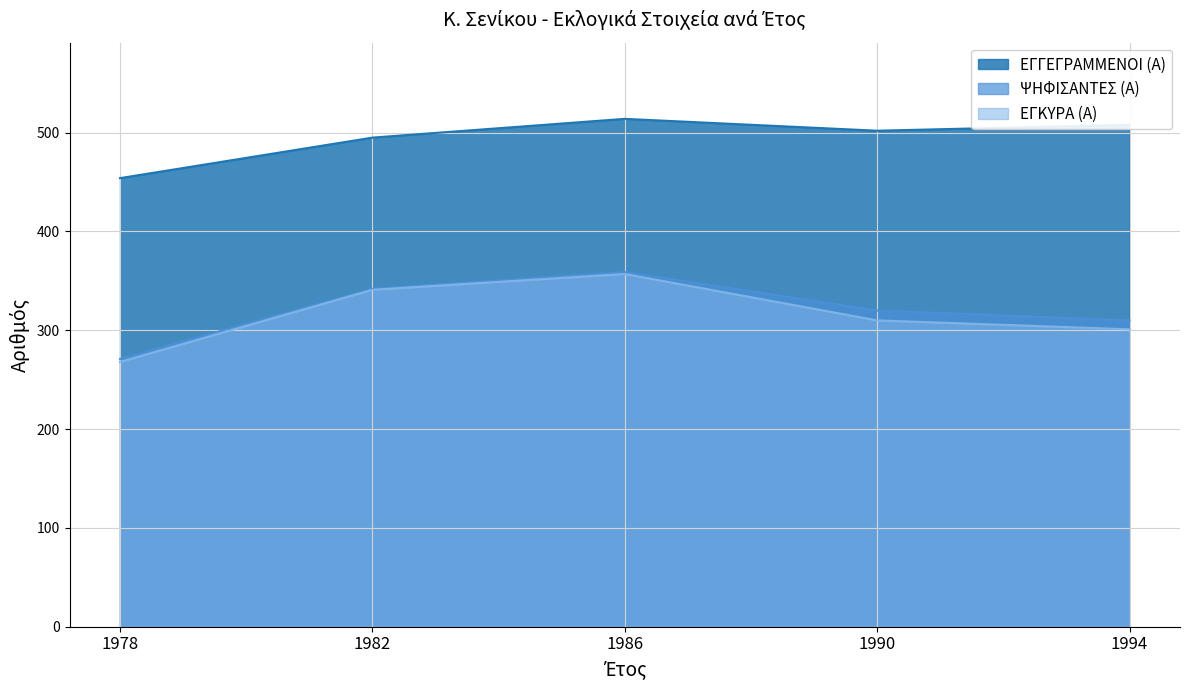

How many data points in ΨΗΦΙΣΑΝΤΕΣ (Α) are less than 320?

2